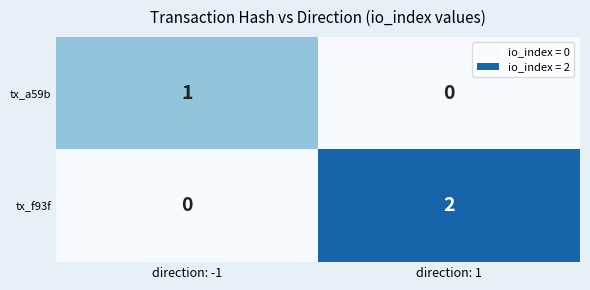

Reading left to right, list all the values displayed in this chart.

tx_a59b: direction: -1=1	direction: 1=0
tx_f93f: direction: -1=0	direction: 1=2